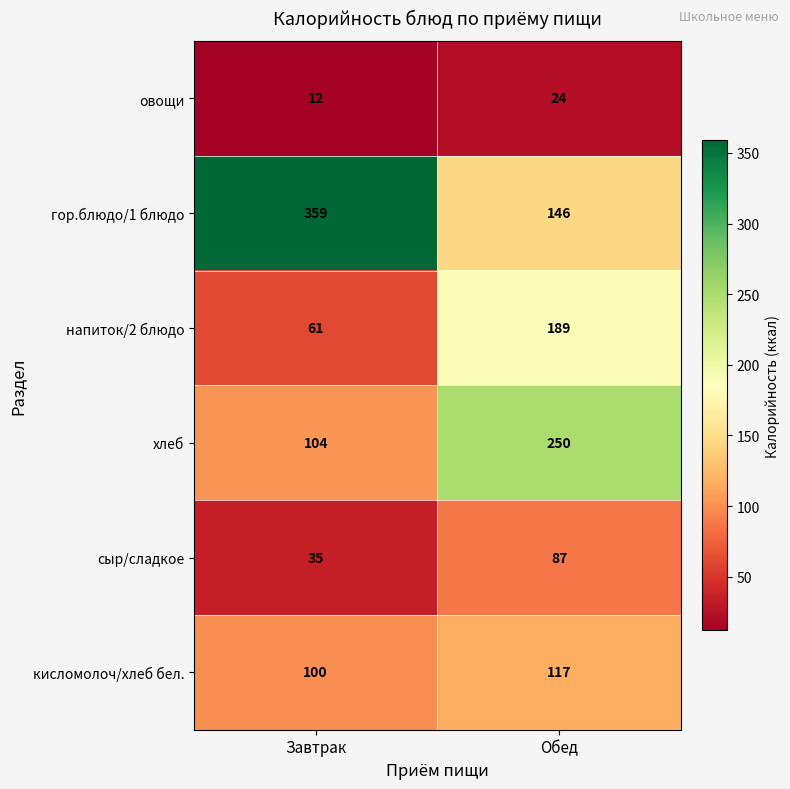

What is the approximate value of овощи at Завтрак?

12